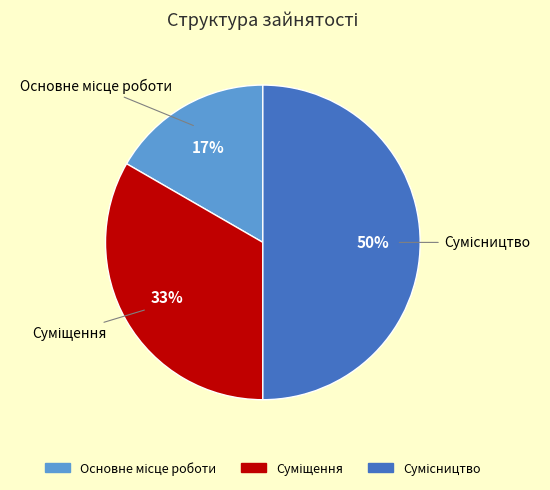

To the nearest percent, what is the average slice percentage?

33%